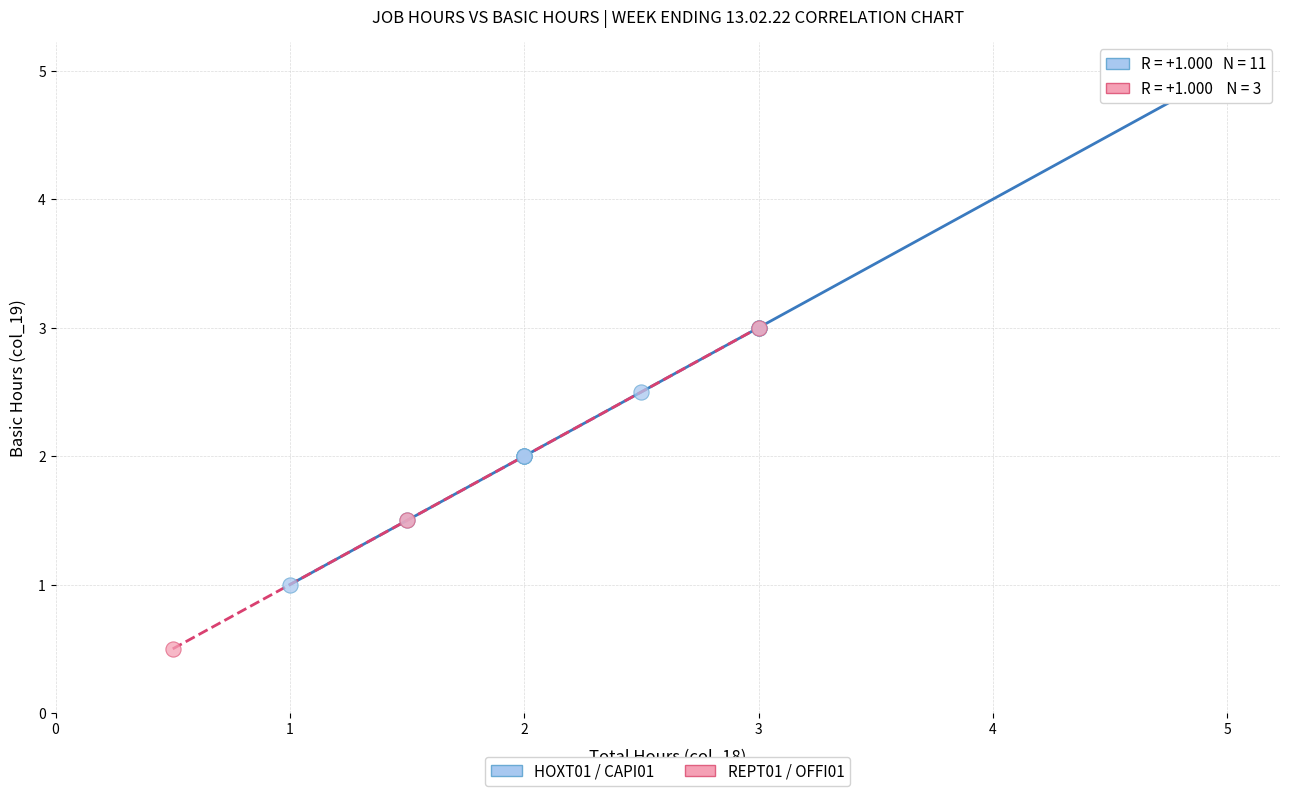

Which series has the largest Y range (max minus min)?

HOXT01 / CAPI01